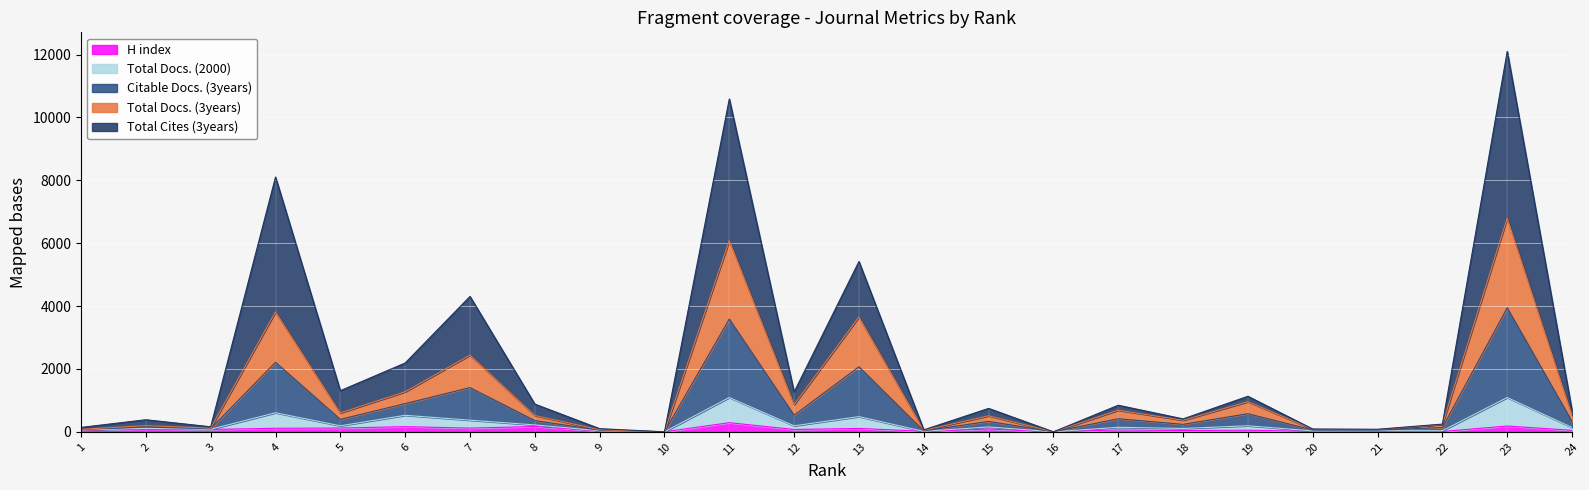

At which category is the sum across all series the highest?

23